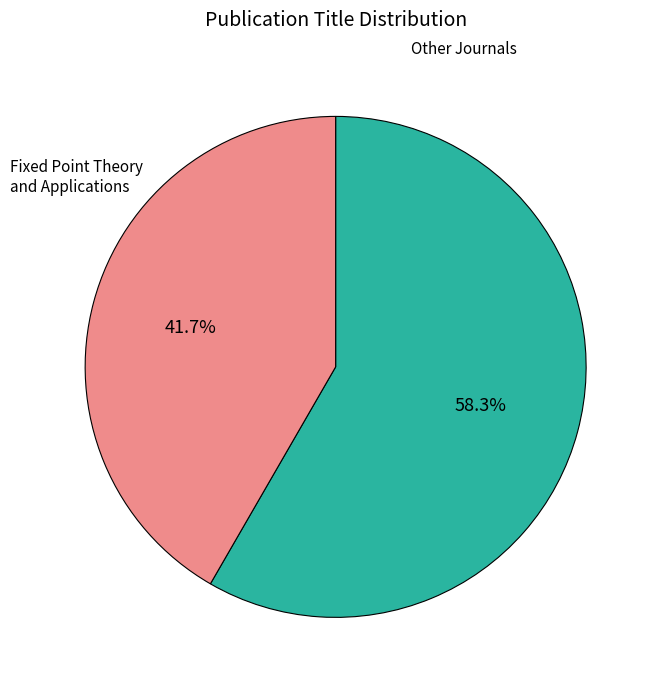

Is there any slice that represents more than half of the pie?

Yes